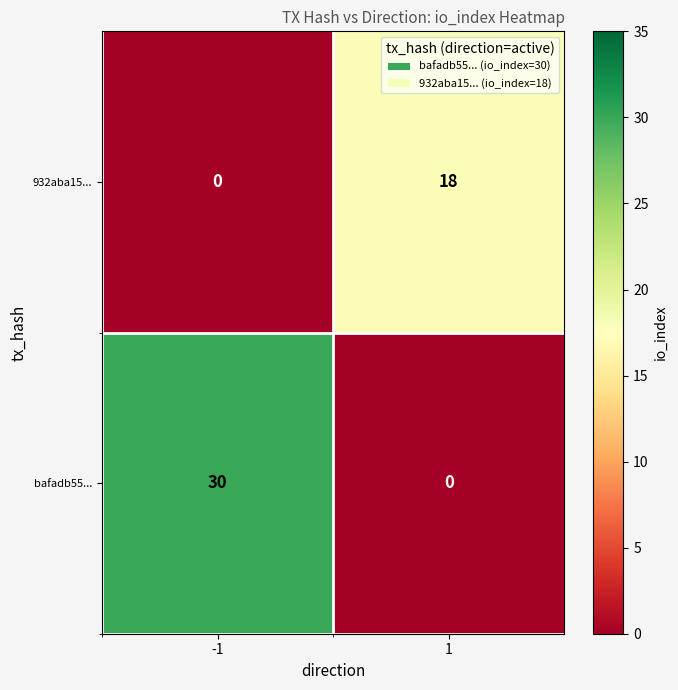

List the series in order of their peak value, lowest first.

932aba15..., bafadb55...